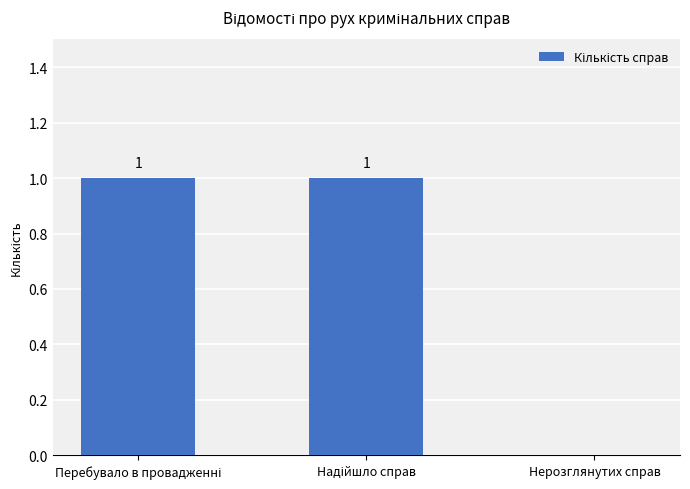

How many values are between 0 and 1?

3